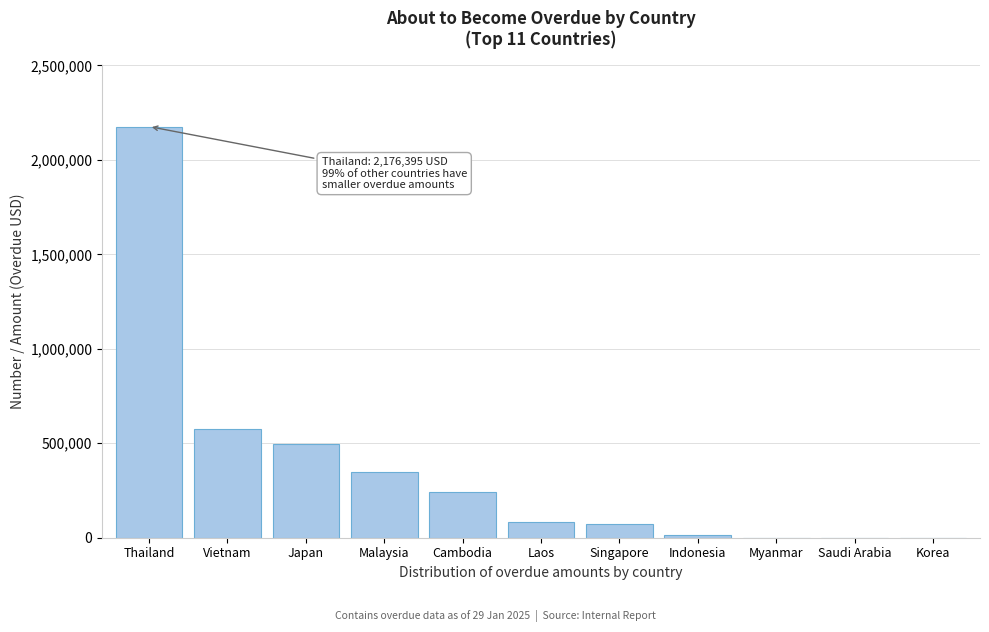

Reading left to right, transcribe all the data shown in this chart.

Thailand=2176395.0	Vietnam=574553.9	Japan=497098.0	Malaysia=349818.5	Cambodia=244564.3	Laos=84268.2	Singapore=70412.2	Indonesia=13079.6	Myanmar=0.0	Saudi Arabia=0.0	Korea=0.0